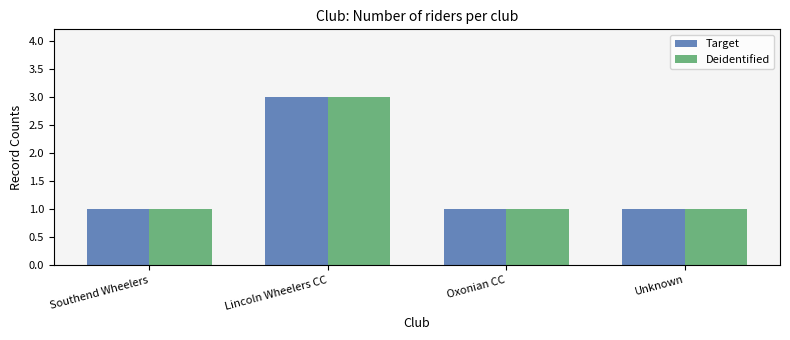

Count the number of categories in the chart.

4